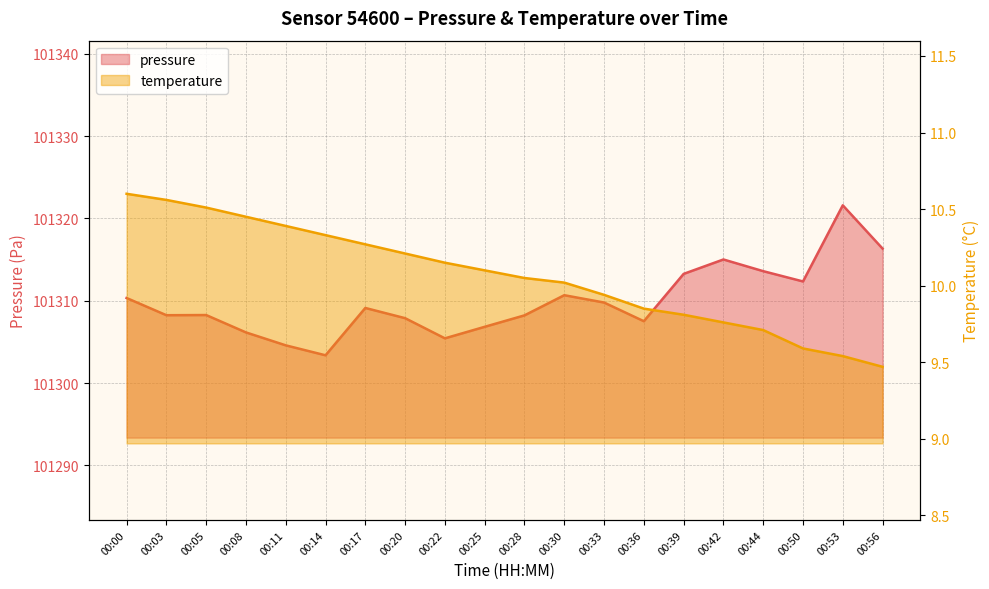

True or false: temperature has a value of 13.7 at 00:25.

False